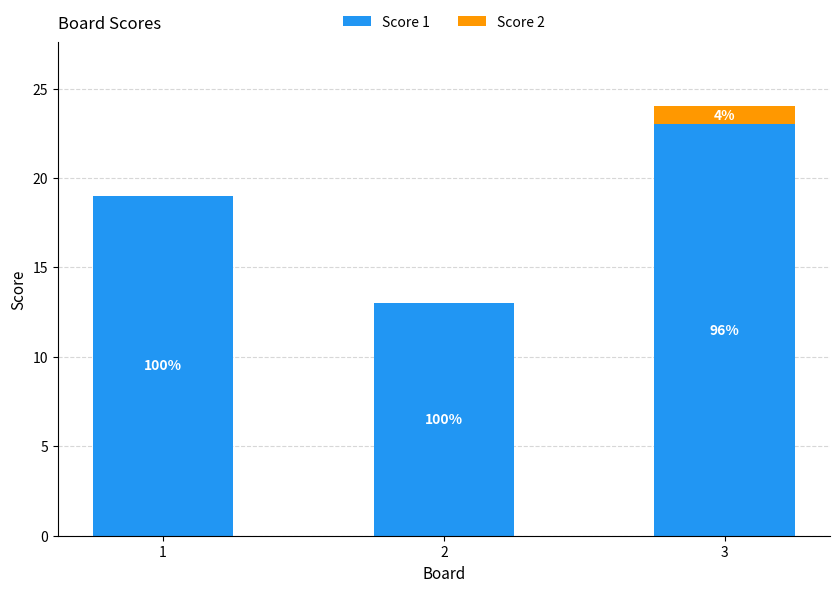

What are all the series names shown in the legend?

Score 1, Score 2